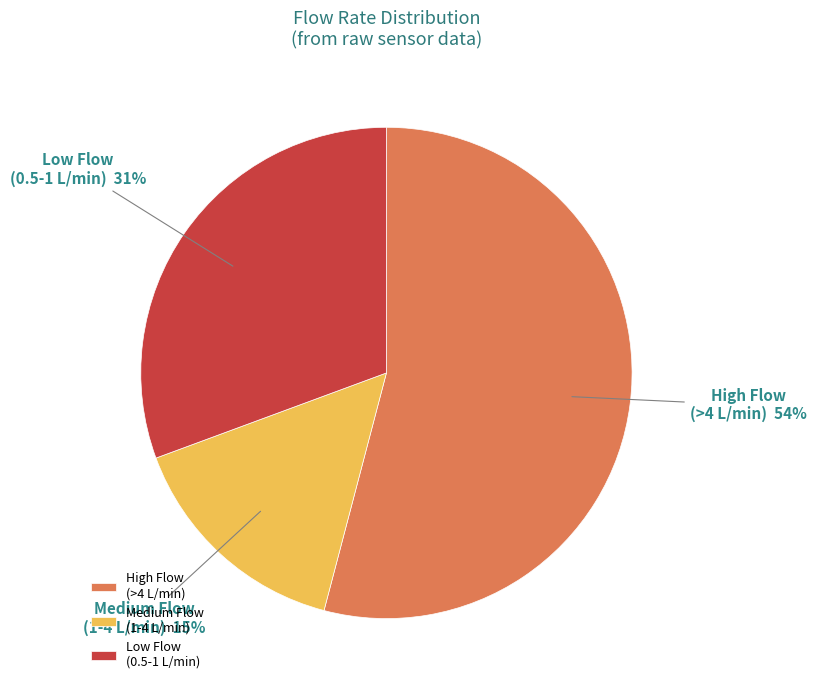

The Medium Flow (1-4 L/min) slice represents 15% of the pie. True or false?

True